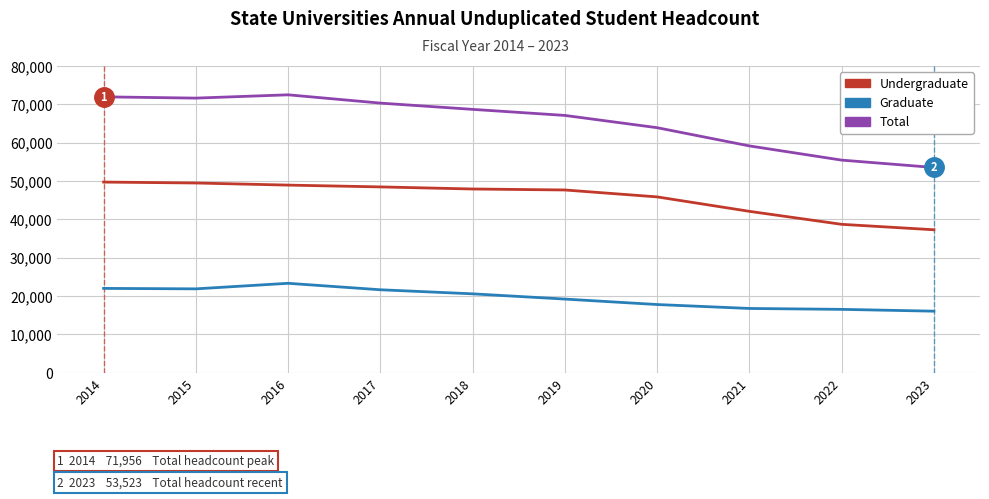

What is the total value across all series at 2023?

106812